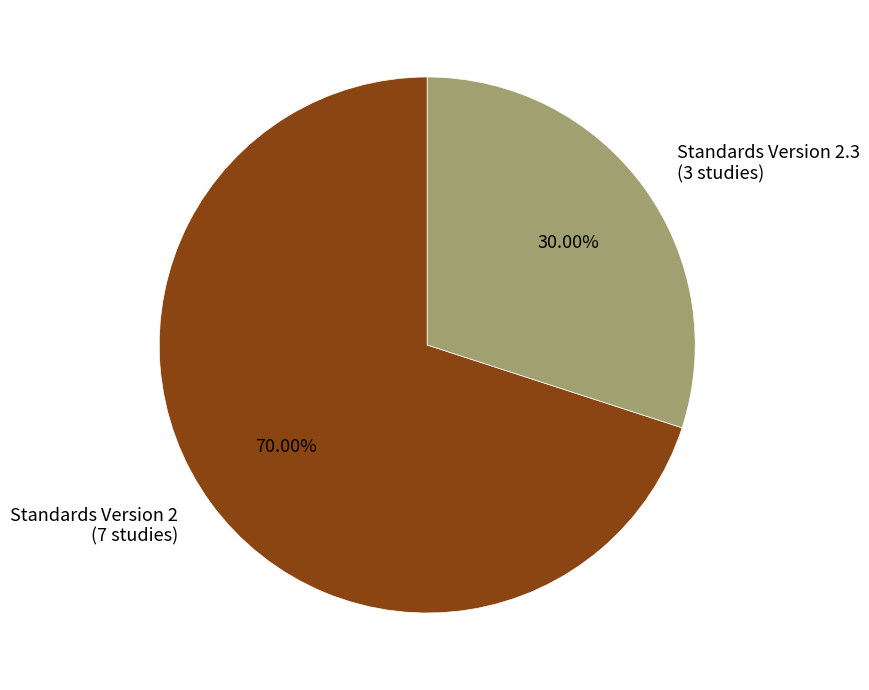

Is there any slice that represents more than half of the pie?

Yes